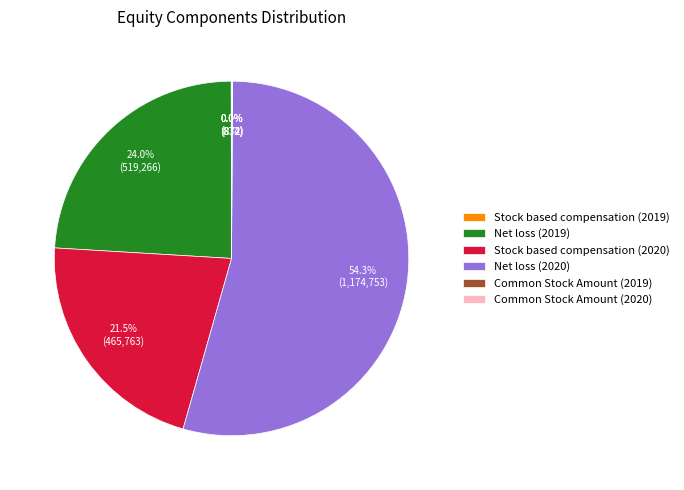

Which has a higher value, Net loss (2020) or Net loss (2019)?

Net loss (2020)